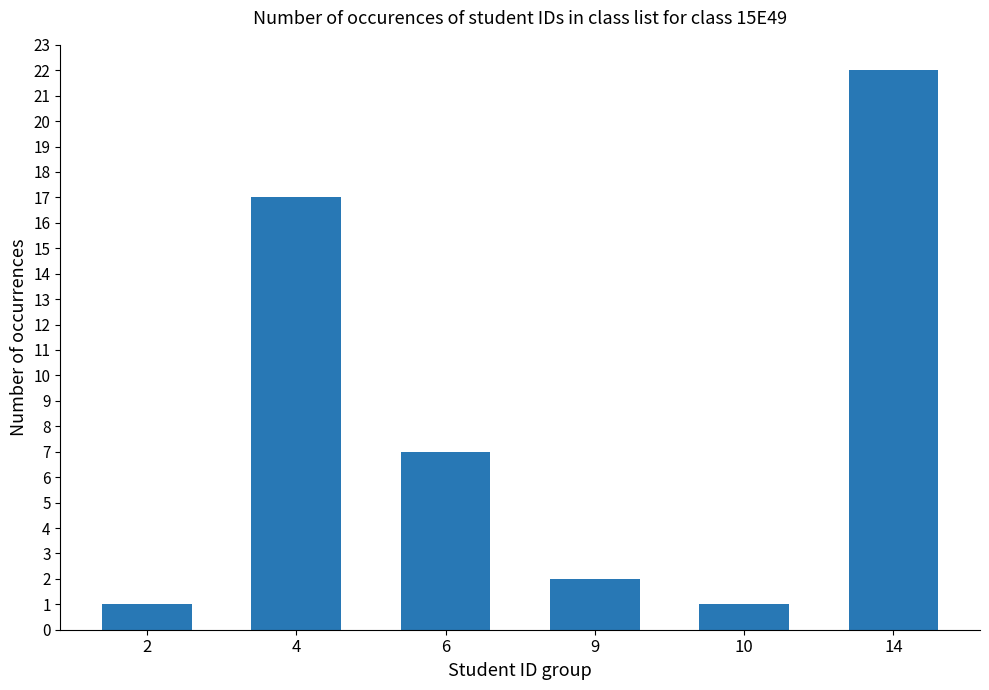

What is the average value?

8